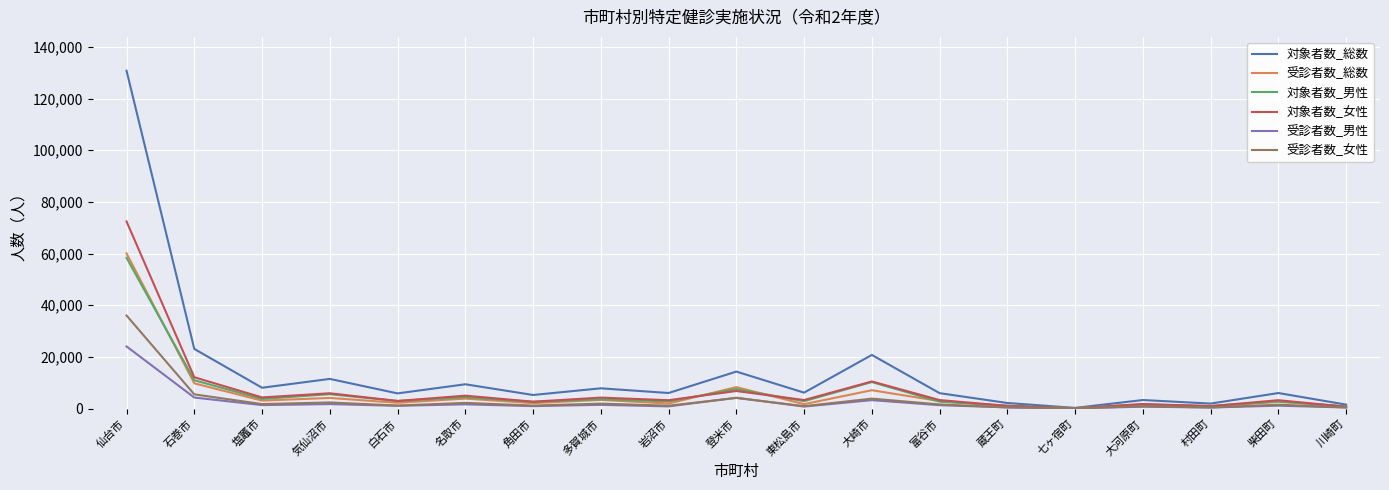

Where is 受診者数_総数 nearest to the value 30124?

石巻市